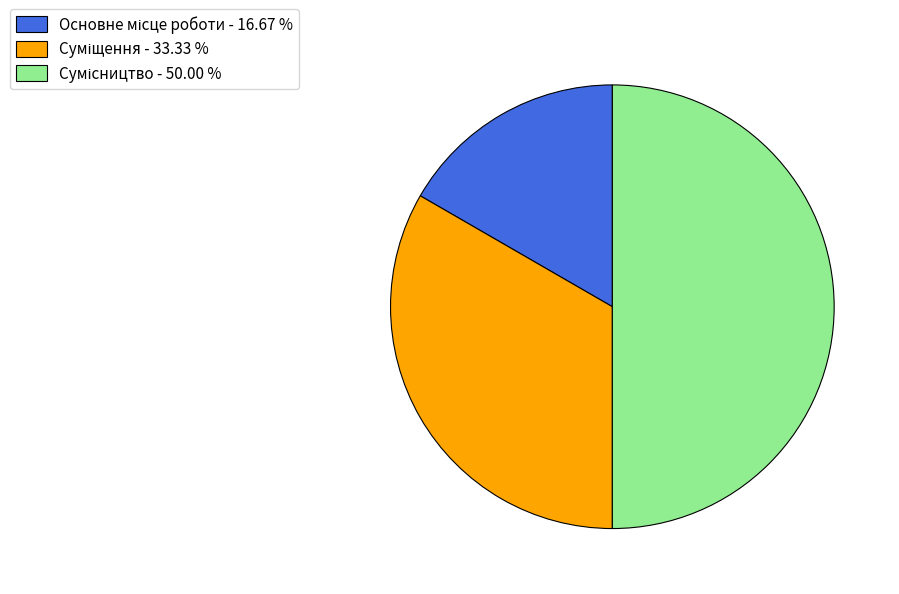

The Сумісництво slice represents 50% of the pie. True or false?

True